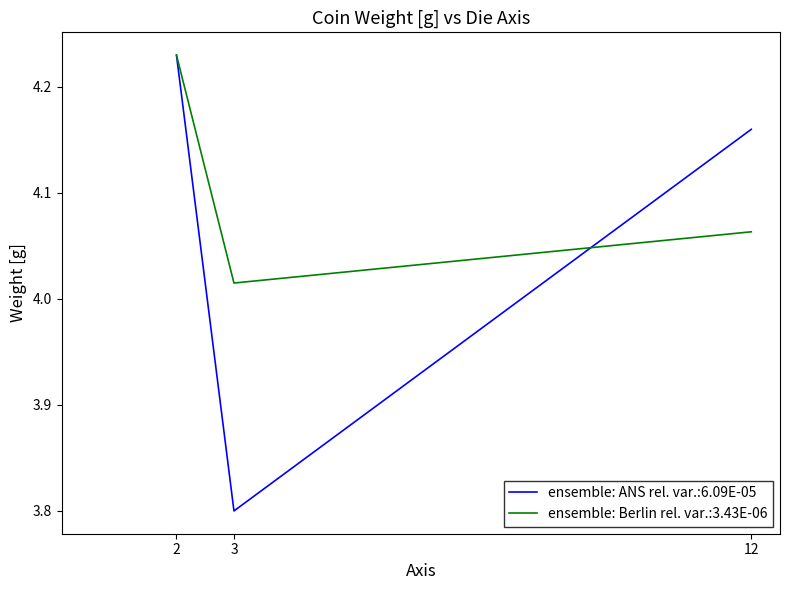

Count the number of categories in the chart.

3